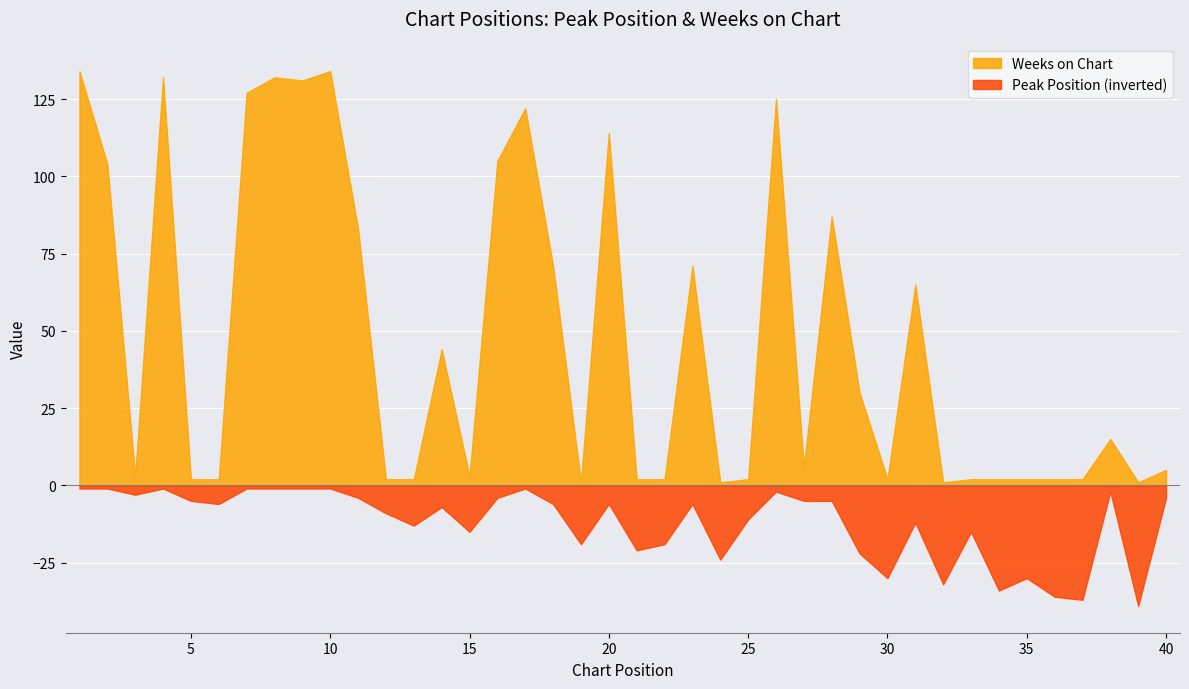

Is the value of Weeks on Chart at 29 greater than the value of Peak Position at 27?

Yes